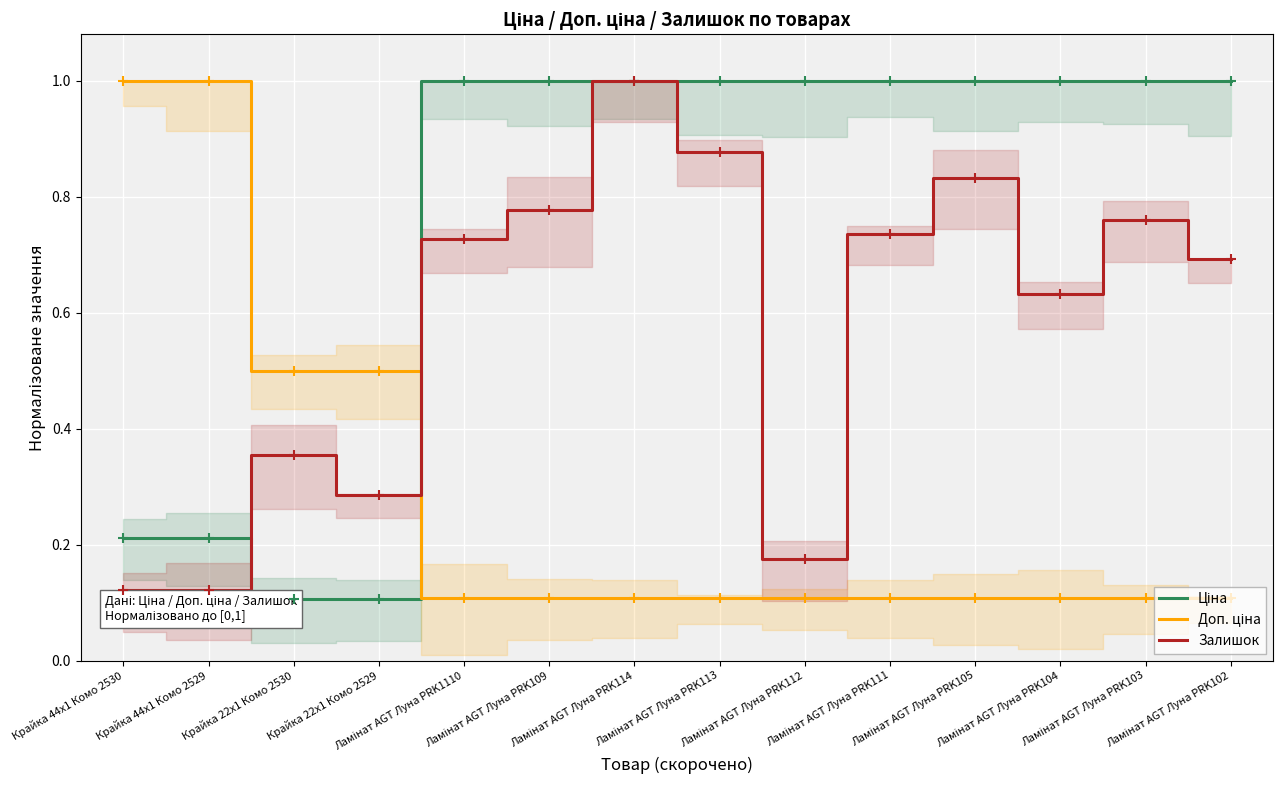

What is the label of the 5th point from the right?

Ламінат AGT Луна PRK111